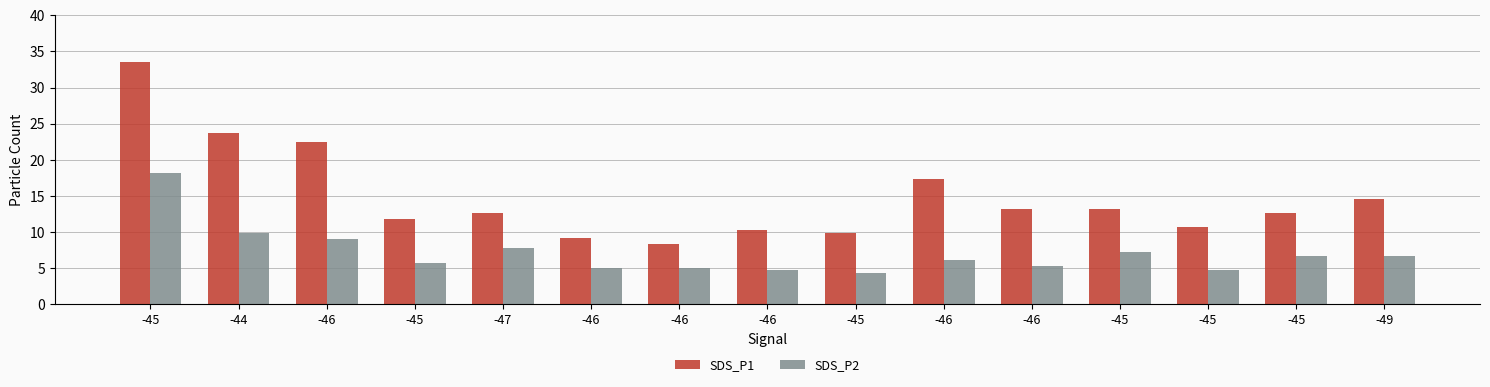

What is the approximate value of SDS_P2 at -46?

4.7